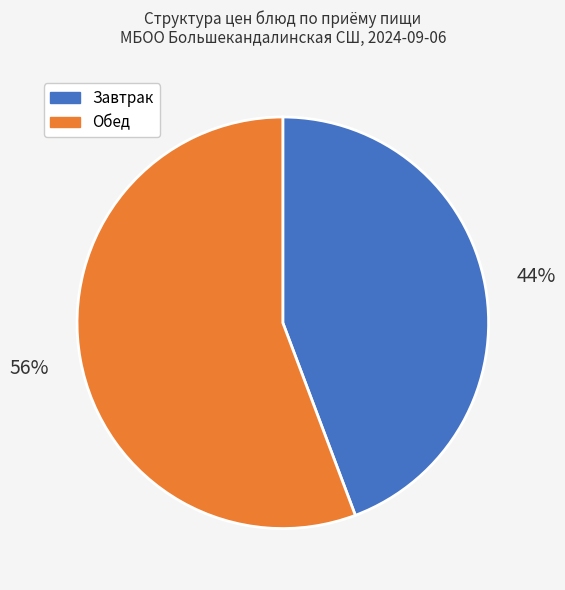

To the nearest percent, what is the average slice percentage?

50%